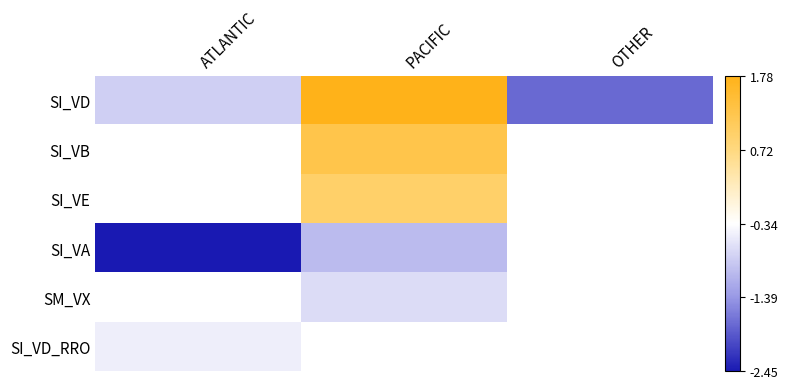

What is the smallest value displayed?

-2.5